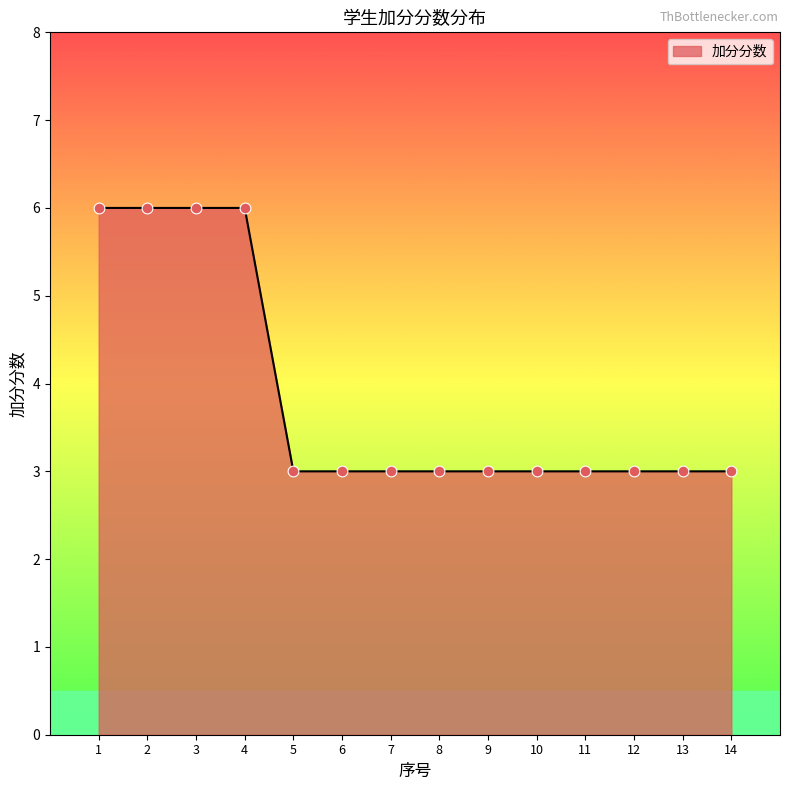

What is the ratio of the value at 13 to the value at 8?

1.0